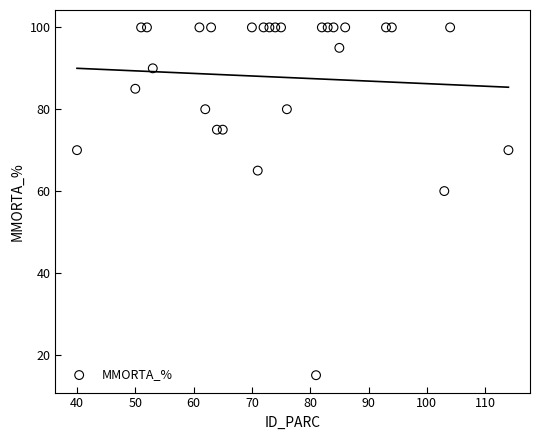

What is the range of X values (max minus min)?

74